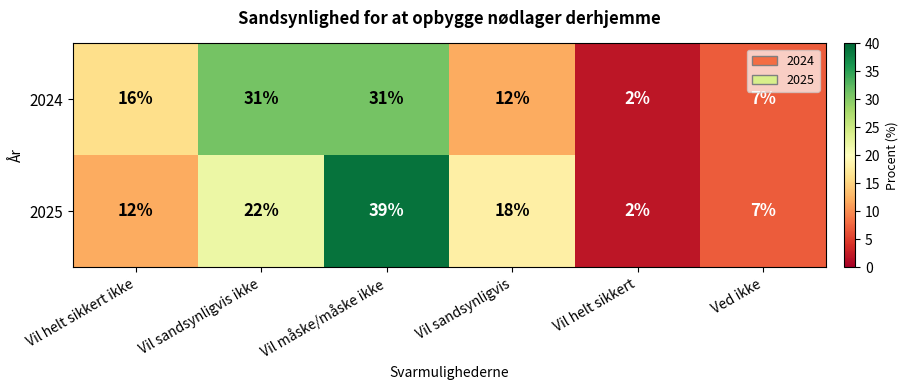

At which label is 2024 closest to 16?

Vil helt sikkert ikke